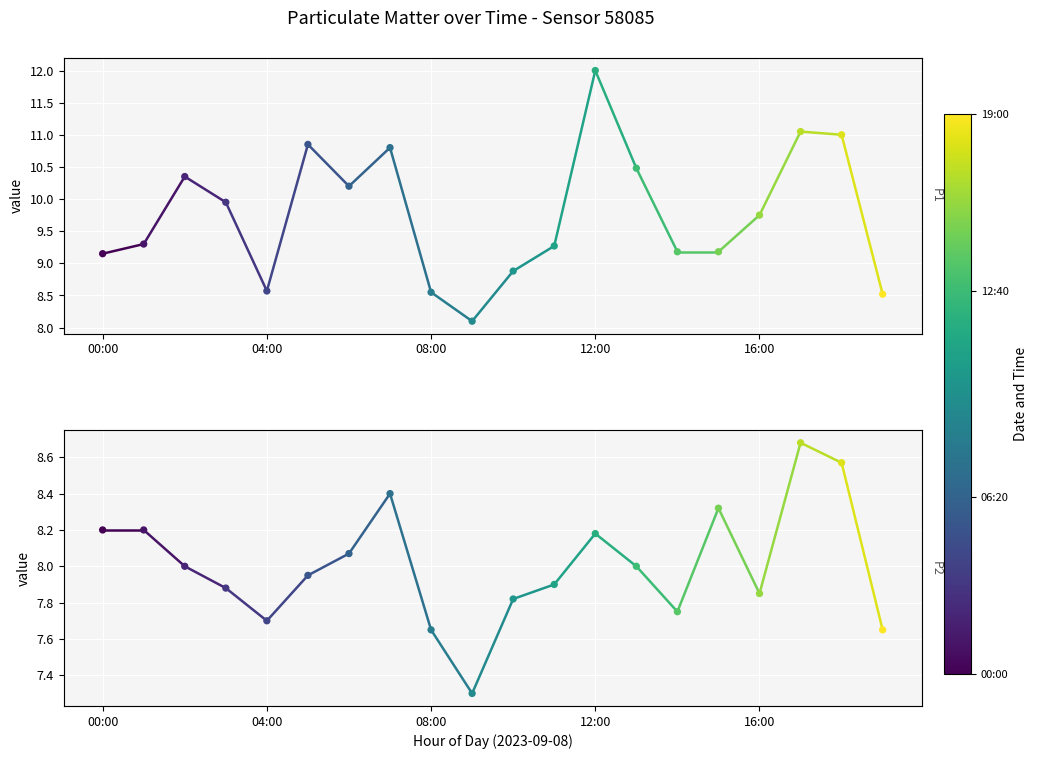

Which series reaches the maximum Y coordinate?

P1